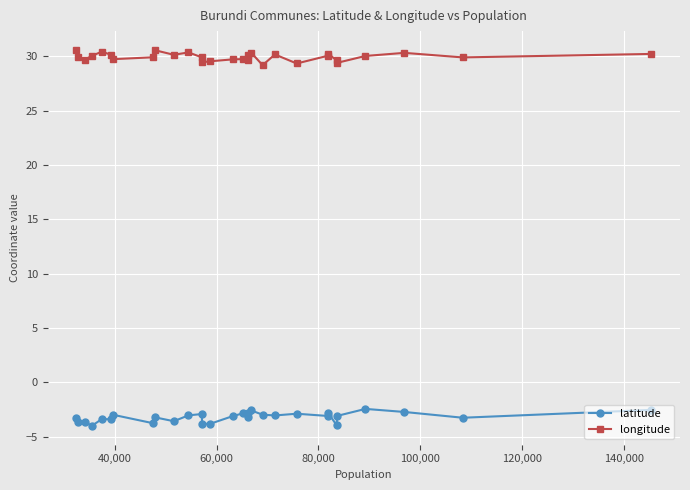

At how many categories does at least one series exceed 1?

30